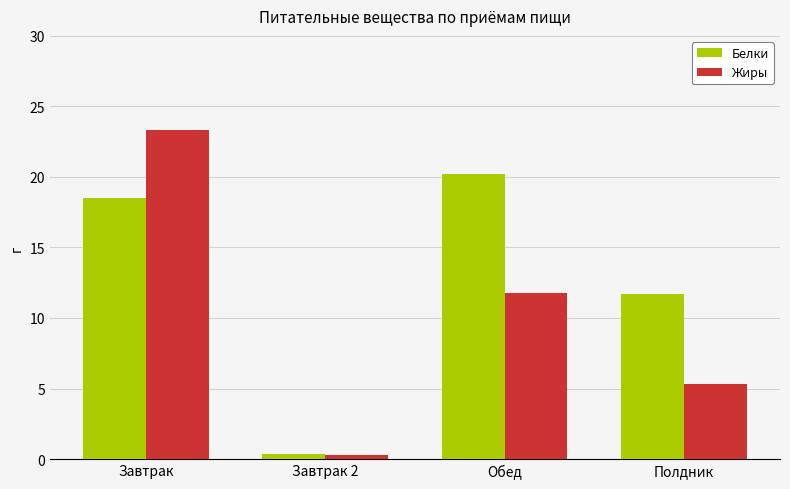

What is the value of the Жиры bar at the 3rd from the left?

11.8